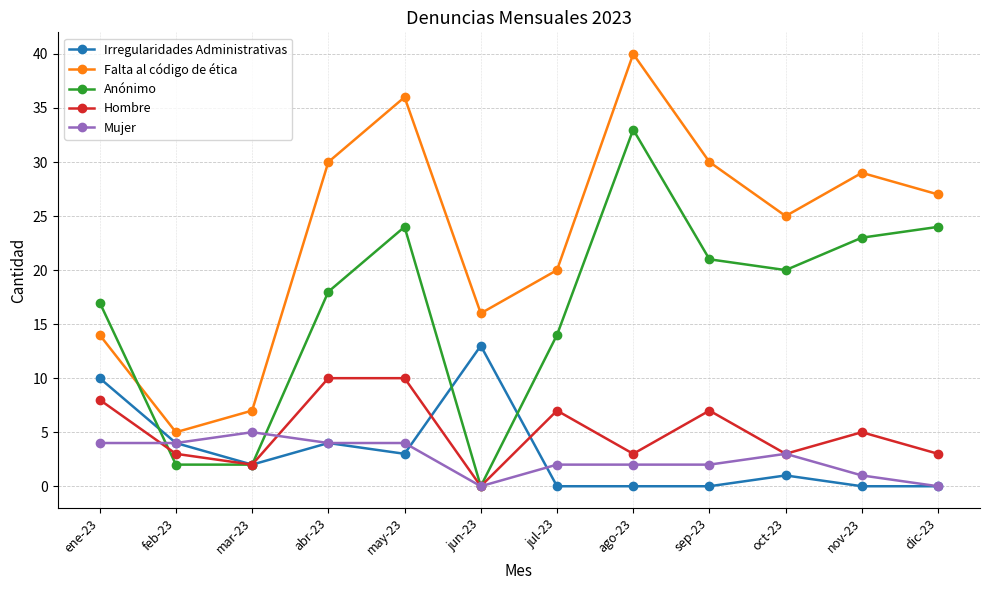

At which label is Anónimo closest to 16?

ene-23